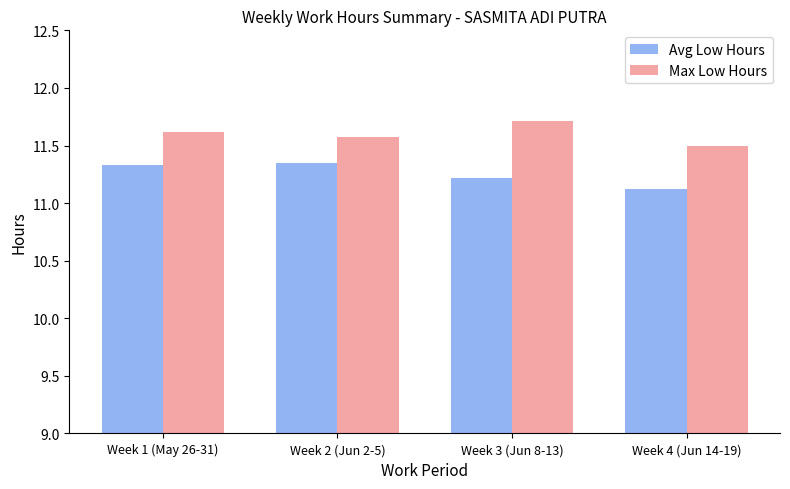

What value does the Max Low Hours series have at Week 2 (Jun 2-5)?

11.6